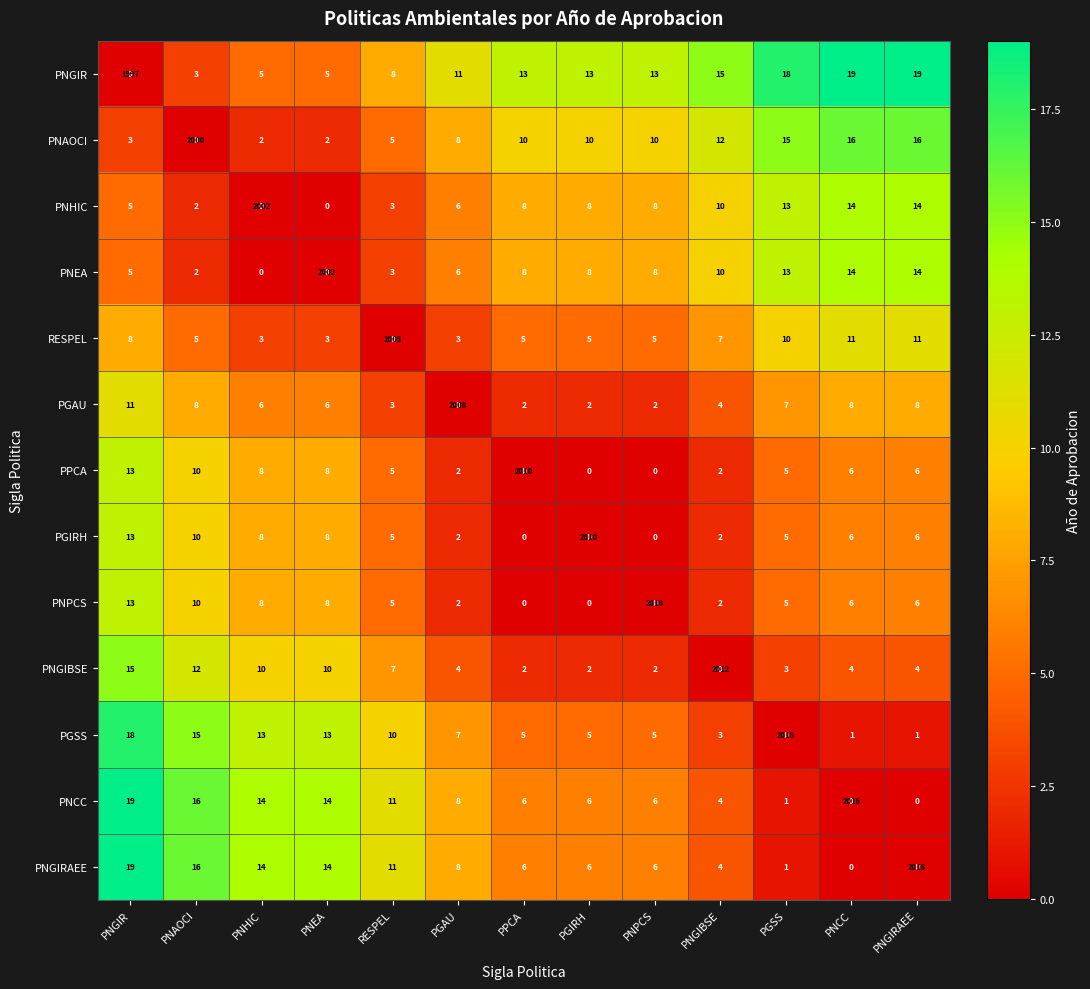

The PNCC series shows 4 at PNGIBSE. True or false?

True